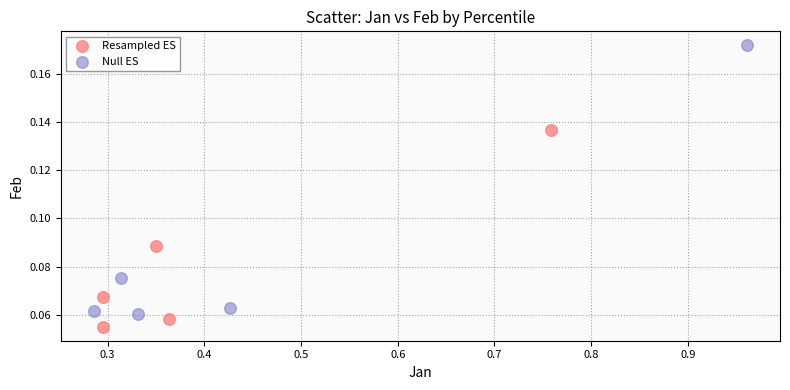

What are all the series names shown in the legend?

Resampled ES, Null ES